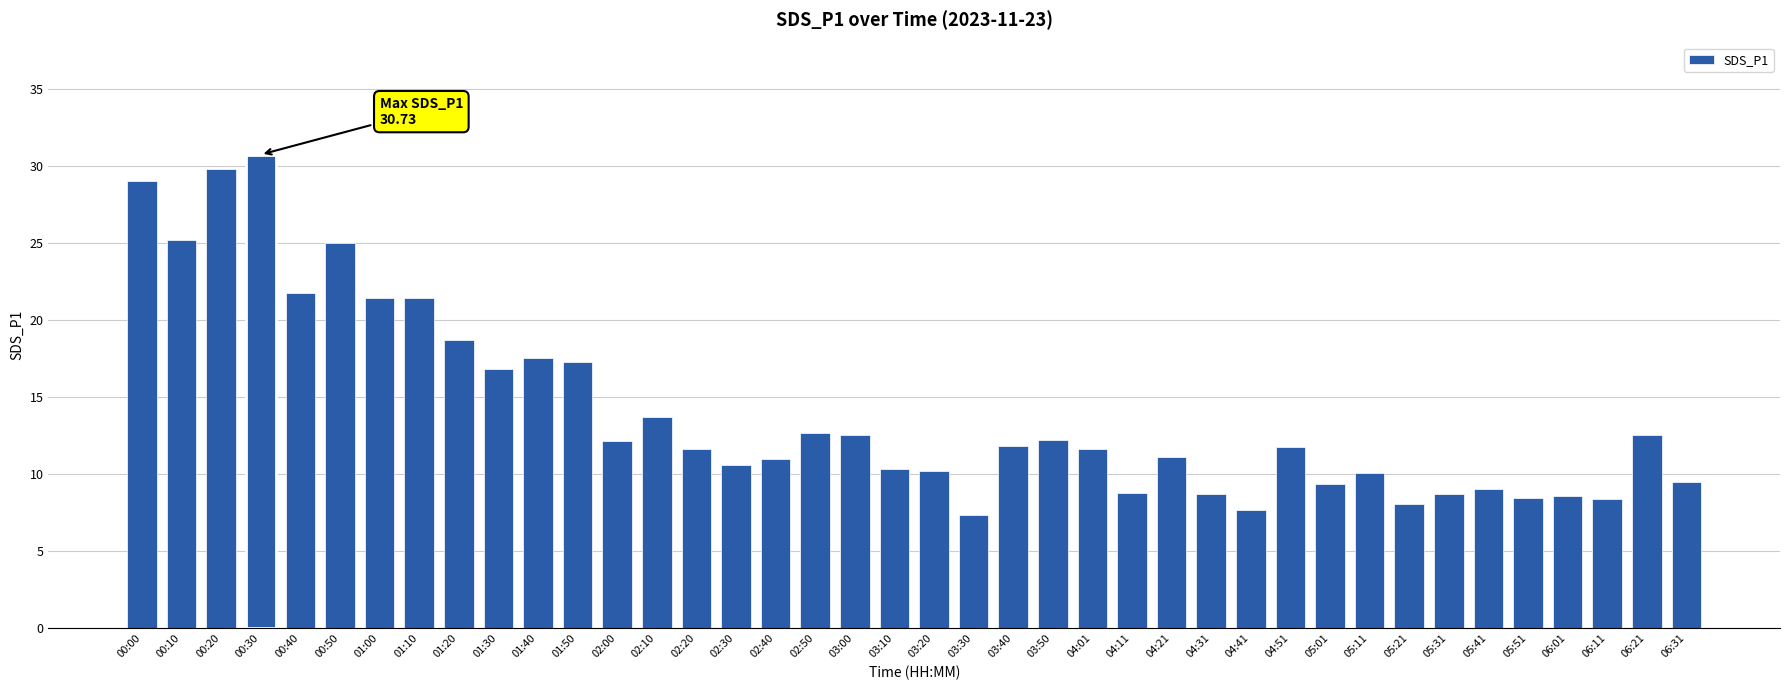

What is the change in value from 03:10 to 05:21?

-2.2